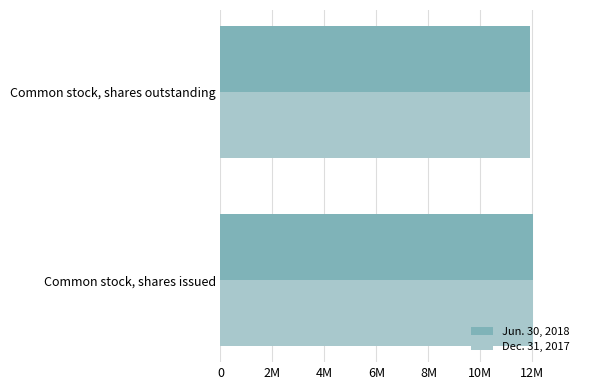

What are all the series names shown in the legend?

Jun. 30, 2018, Dec. 31, 2017